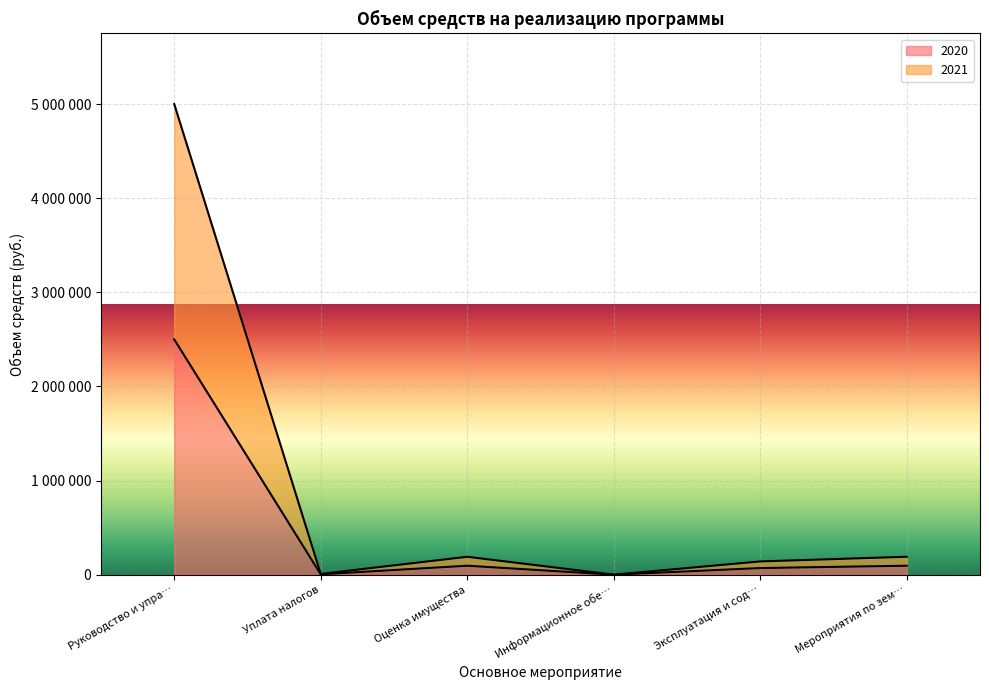

At how many categories does at least one series exceed 3164471?

1